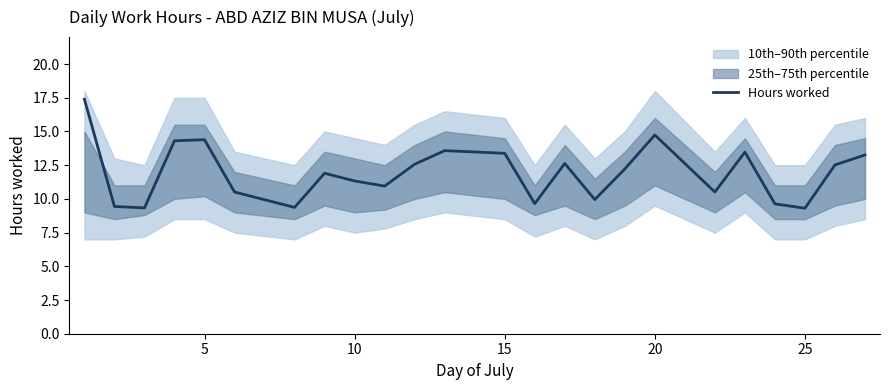

What is the maximum value for Hours worked?

17.4